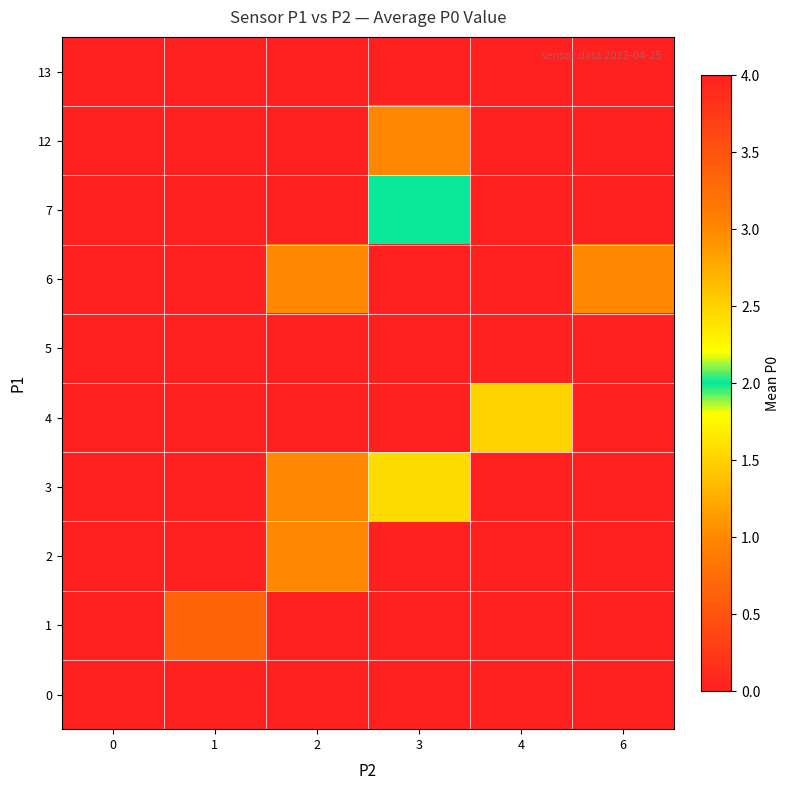

Rank the series by their maximum value, from lowest to highest.

0, 5, 1, 2, 6, 4, 3, 7, 12, 13